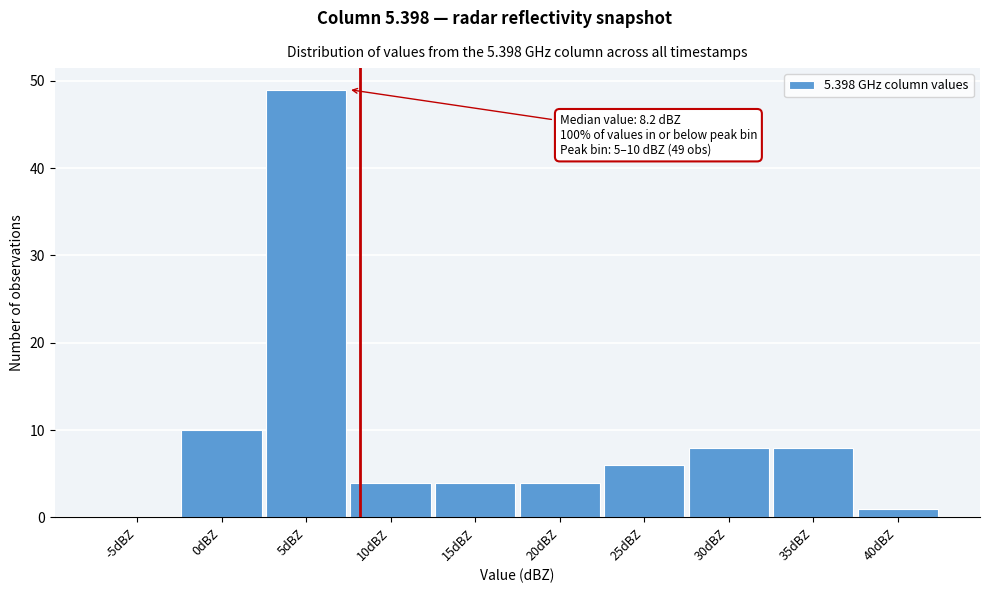

Reading left to right, what are all the values shown in this chart?

-5dBZ=0	0dBZ=10	5dBZ=49	10dBZ=4	15dBZ=4	20dBZ=4	25dBZ=6	30dBZ=8	35dBZ=8	40dBZ=1